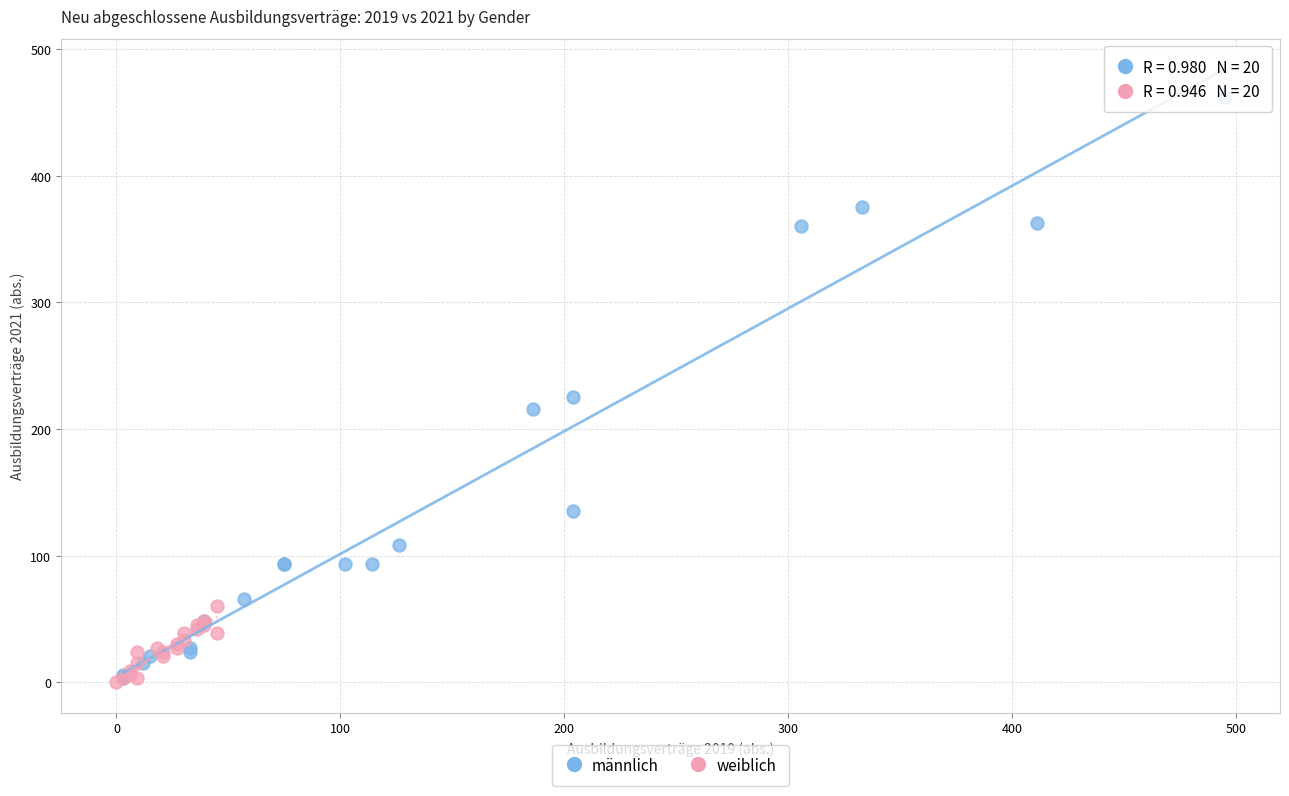

Which series contains the highest Y value?

männlich